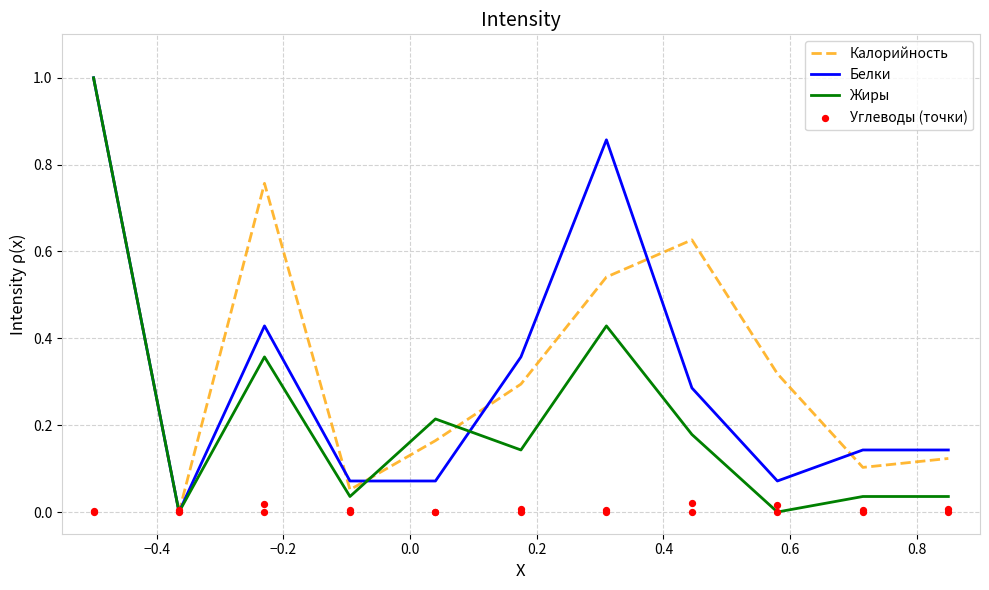

Which series has the largest total across all categories?

Калорийность